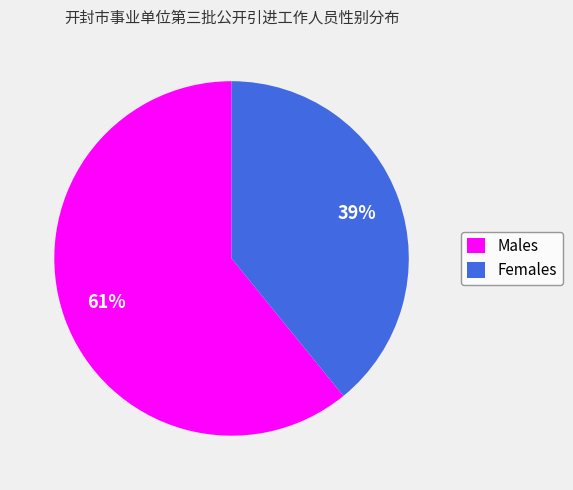

Rank the categories by value from lowest to highest.

Females, Males